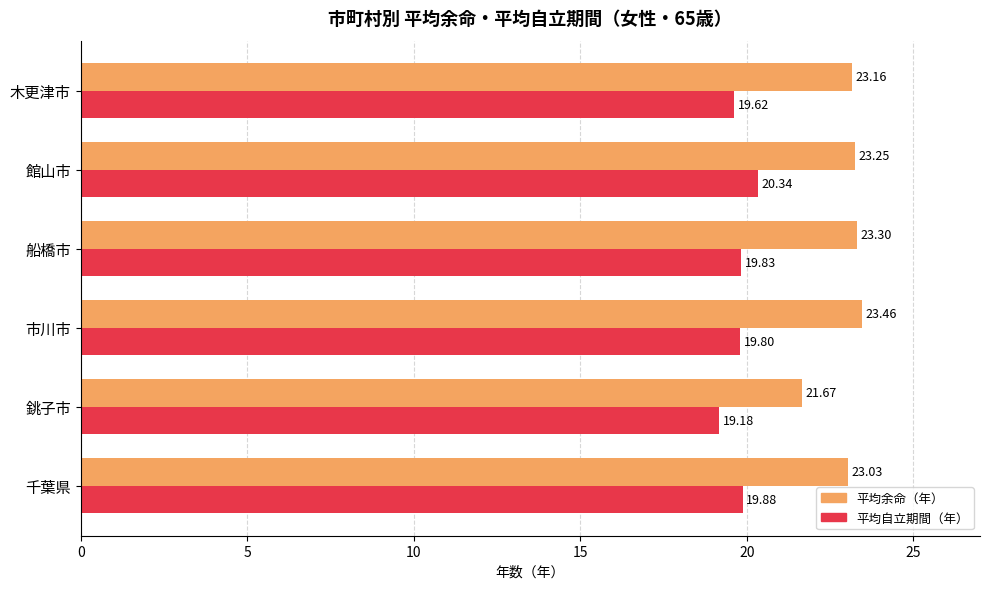

Which series changed the most between 銚子市 and 木更津市?

平均余命（年）